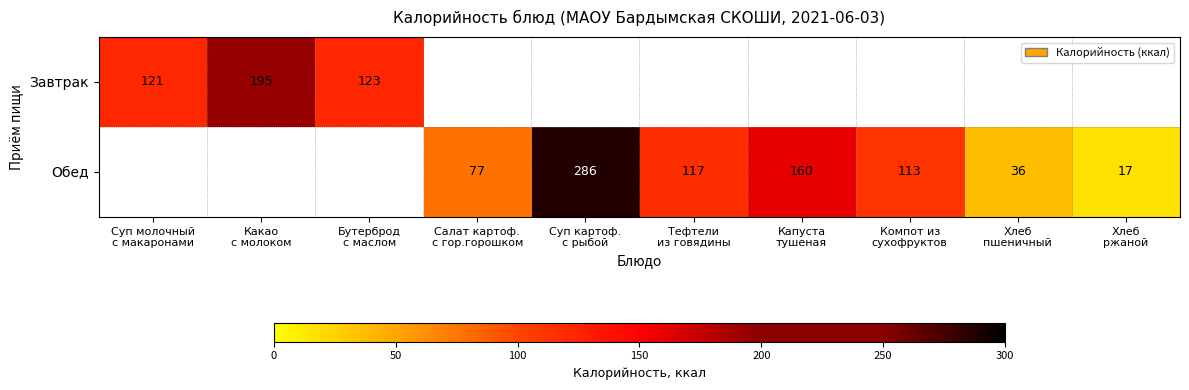

How many positive values does the Завтрак series have?

3